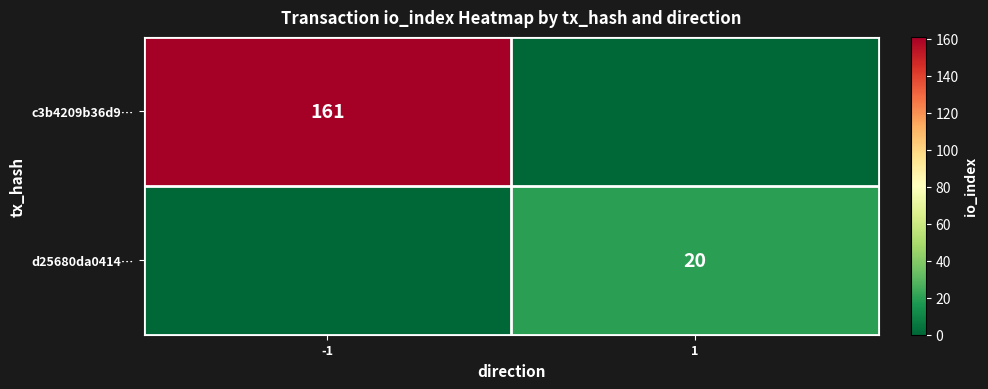

The value of d25680da0414… at 1 is 20. True or false?

True